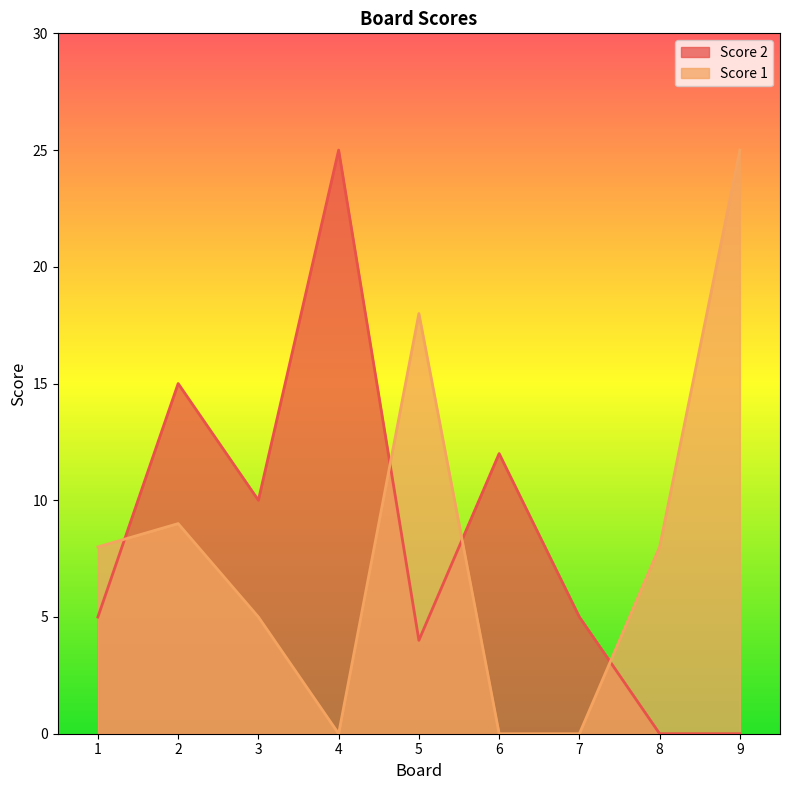

At which category does Score 1 reach its first local valley?

4